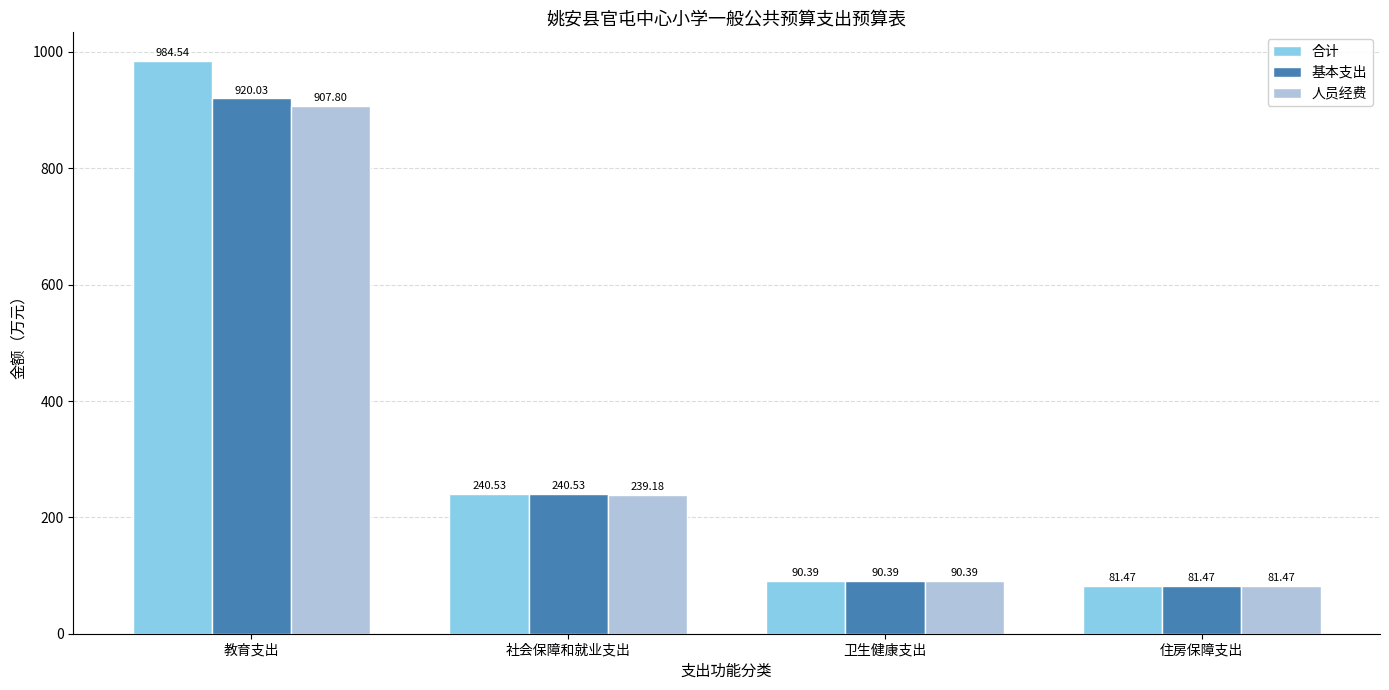

Reading left to right, list all the values displayed in this chart.

合计: 984.5	240.5	90.4	81.5
基本支出: 920.0	240.5	90.4	81.5
人员经费: 907.8	239.2	90.4	81.5